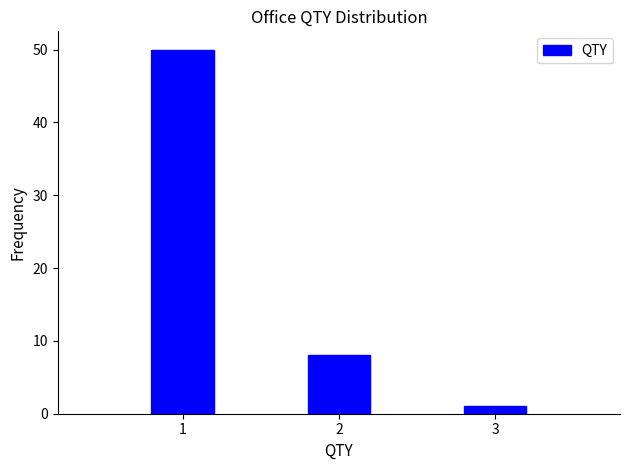

Reading left to right, extract all data points from this chart.

50	8	1